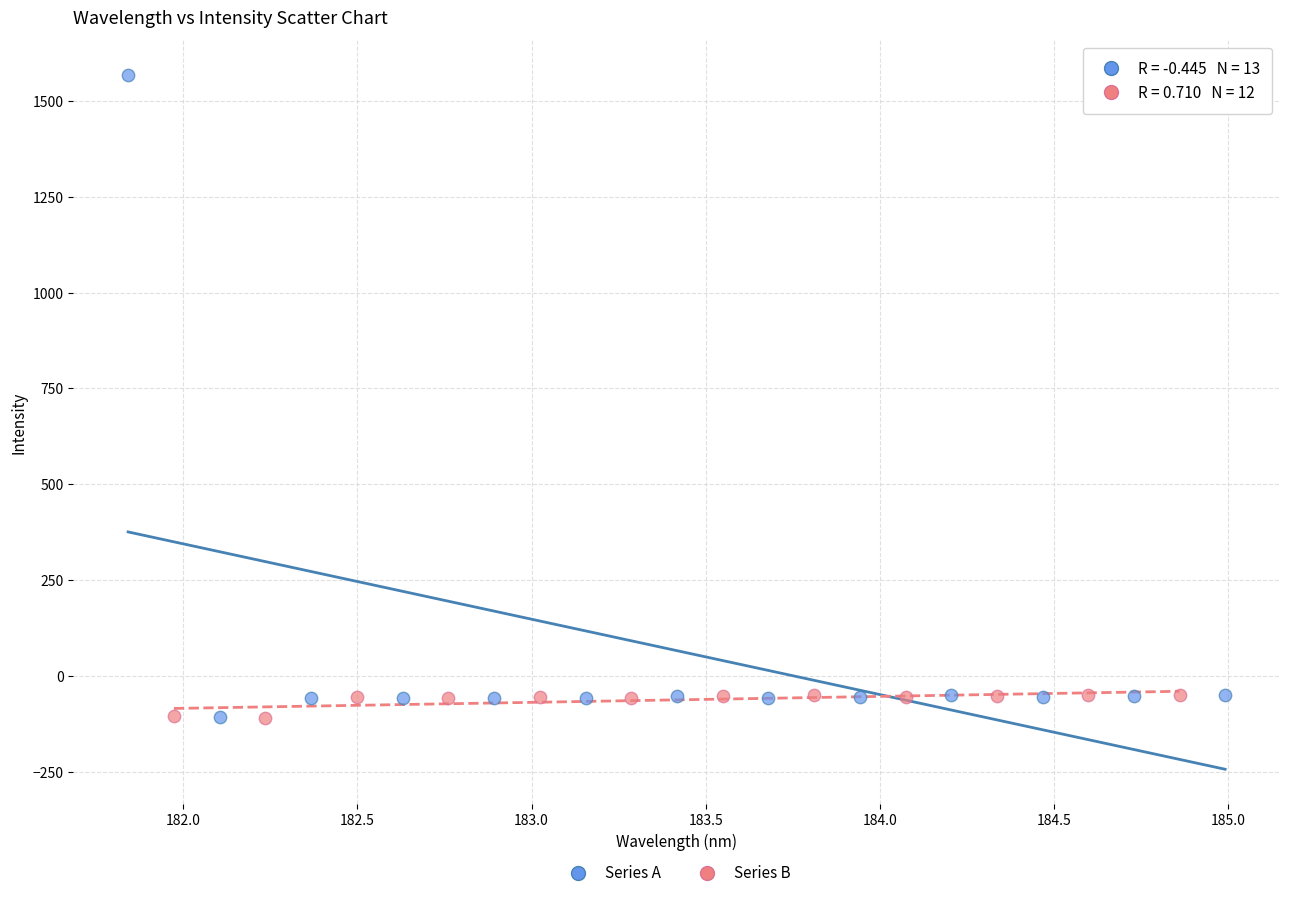

Which series has the largest Y range (max minus min)?

Series A